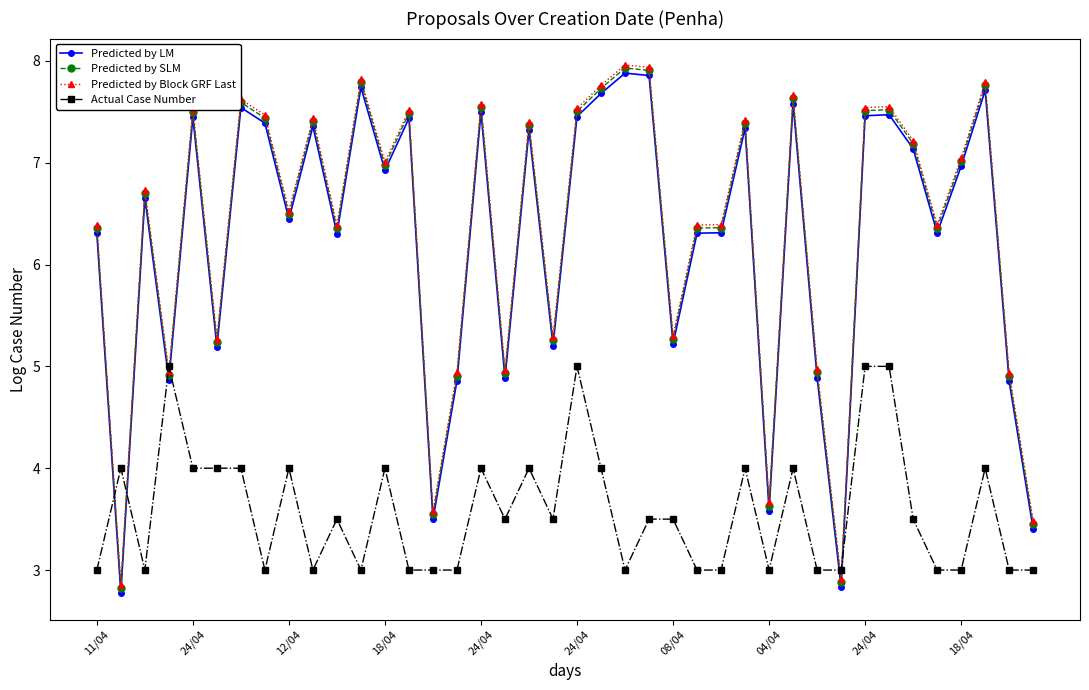

How many data points in Predicted by Block GRF Last are above 7?

20